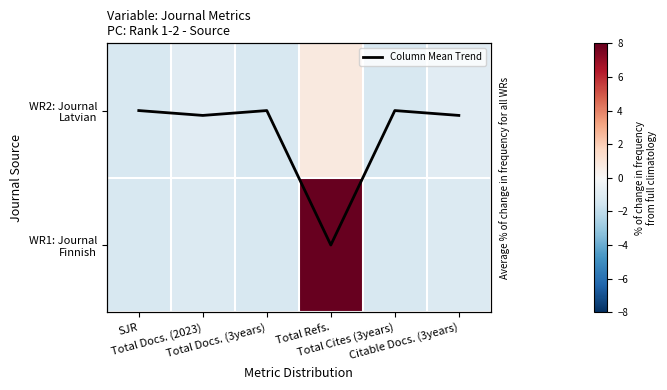

What is the average value of the WR2: Journal Latvian series?

-0.8